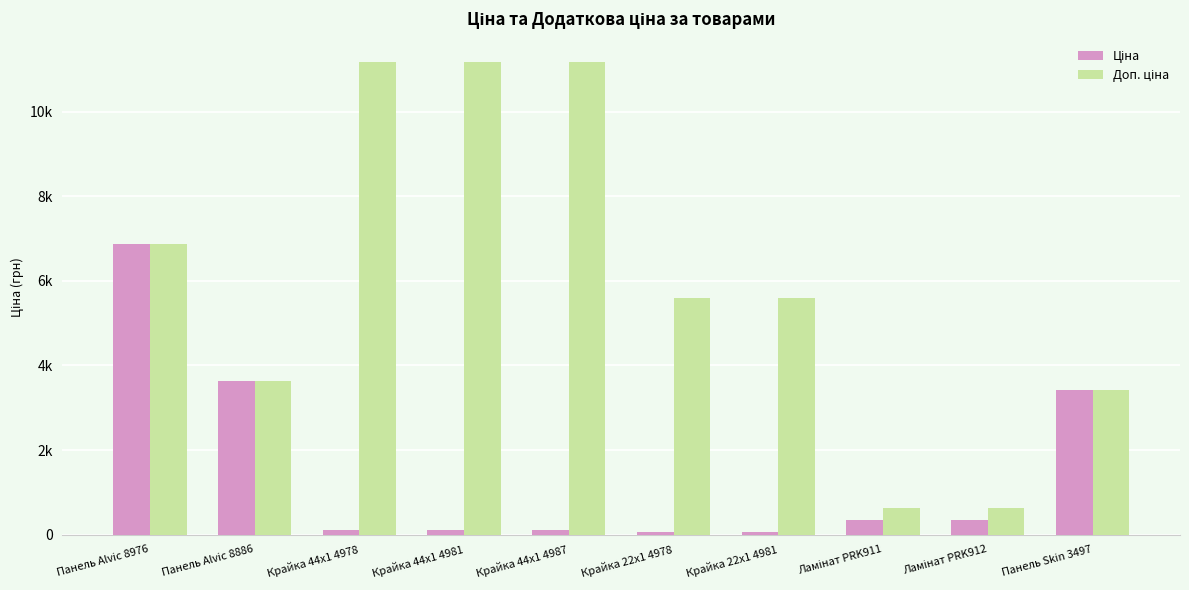

What is the difference between the highest and lowest values at Ламінат PRK912?

288.4